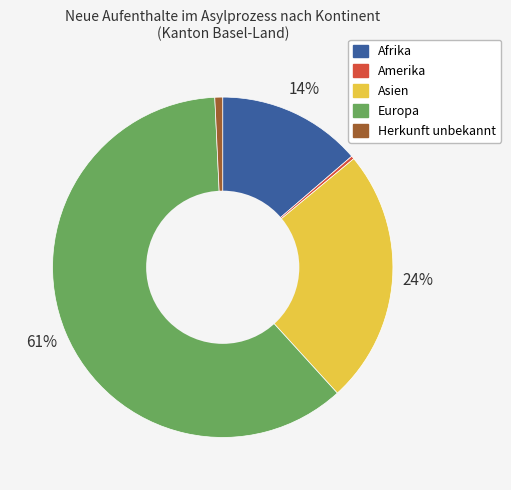

To the nearest percent, what percentage of the pie is Afrika?

14%